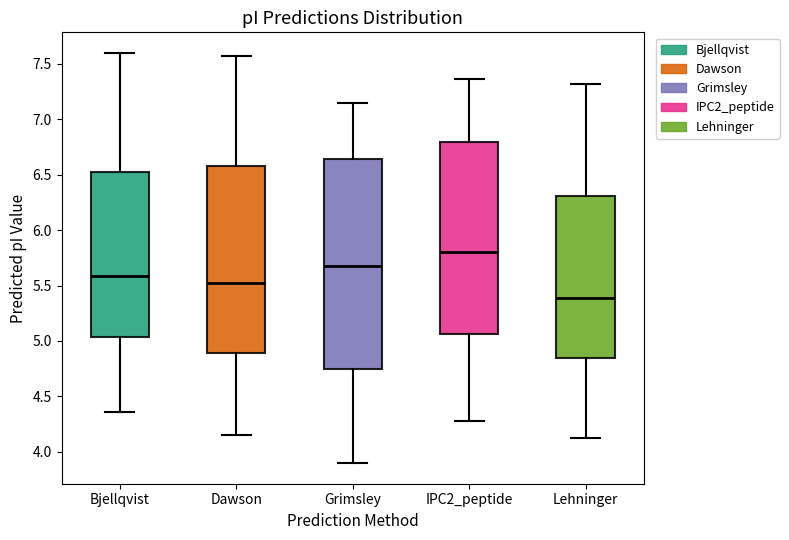

Reading left to right, read every box against the y-axis: the position of its median line, the range the box covers, and the ends of its whiskers. The values are not printed on the chart, so give them approximately, as read against the axis.

Bjellqvist: median 5.60, box 5.05 to 6.50, whiskers 4.35 to 7.60
Dawson: median 5.55, box 4.90 to 6.60, whiskers 4.15 to 7.55
Grimsley: median 5.70, box 4.75 to 6.65, whiskers 3.90 to 7.15
IPC2_peptide: median 5.80, box 5.05 to 6.80, whiskers 4.30 to 7.35
Lehninger: median 5.40, box 4.85 to 6.30, whiskers 4.15 to 7.30